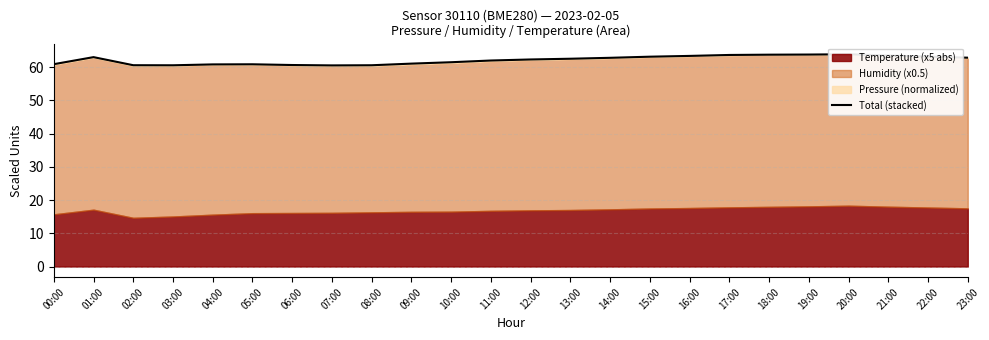

What is the label of the 13th point from the left?

12:00